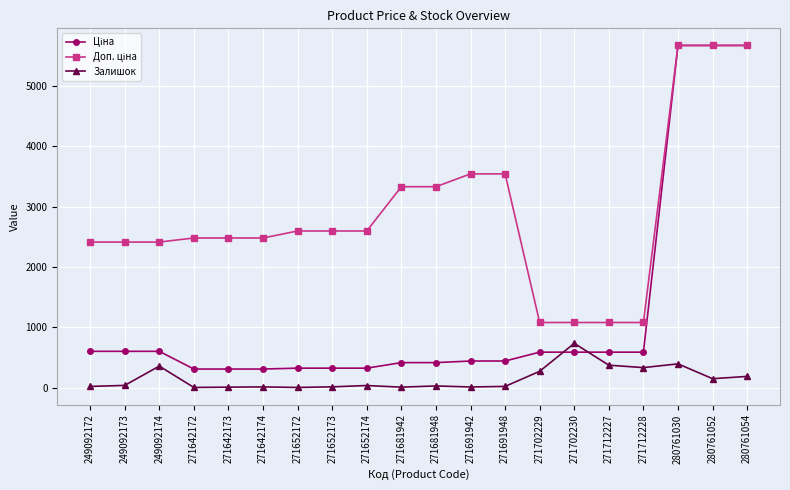

Is it true that Залишок equals 359.0 at 249092174?

True